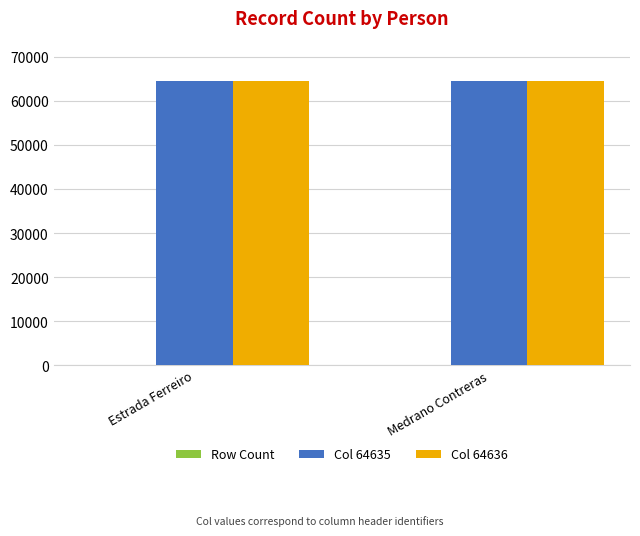

The value of Col 64636 at Estrada Ferreiro is 64636. True or false?

True